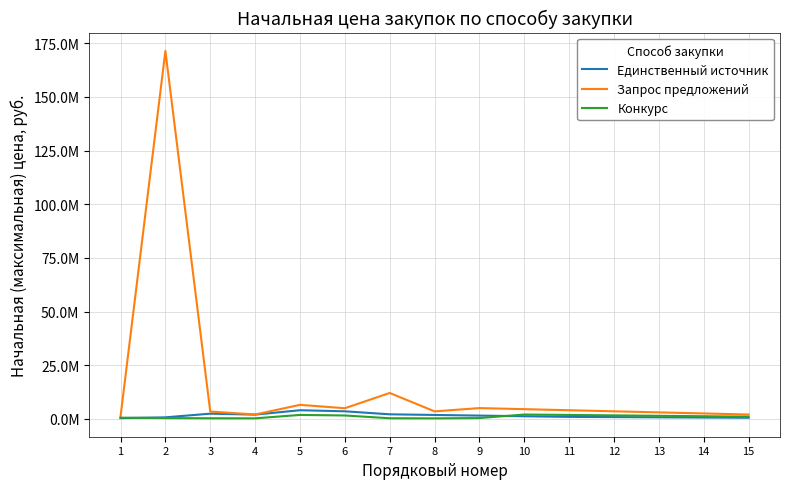

Does the chart have visible grid lines?

Yes